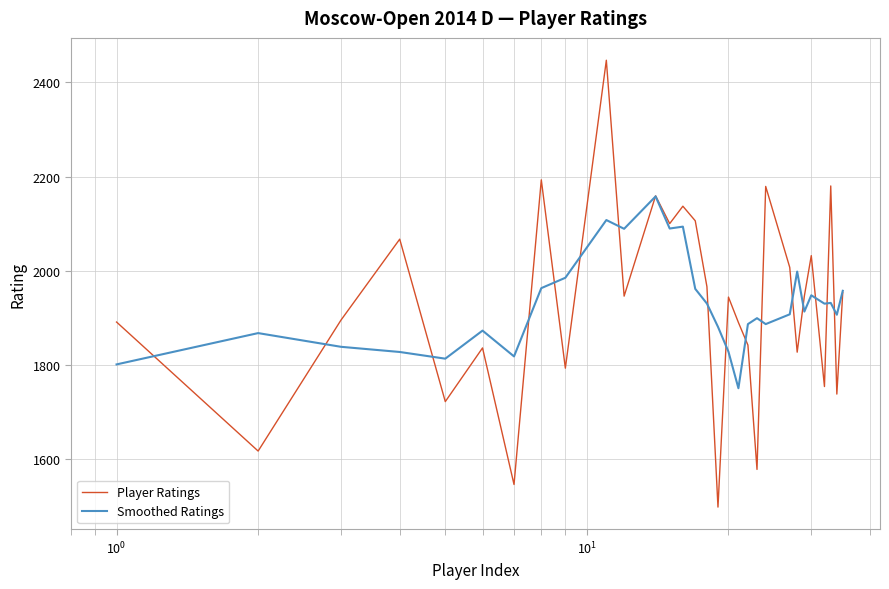

How many lines are shown in the chart?

2